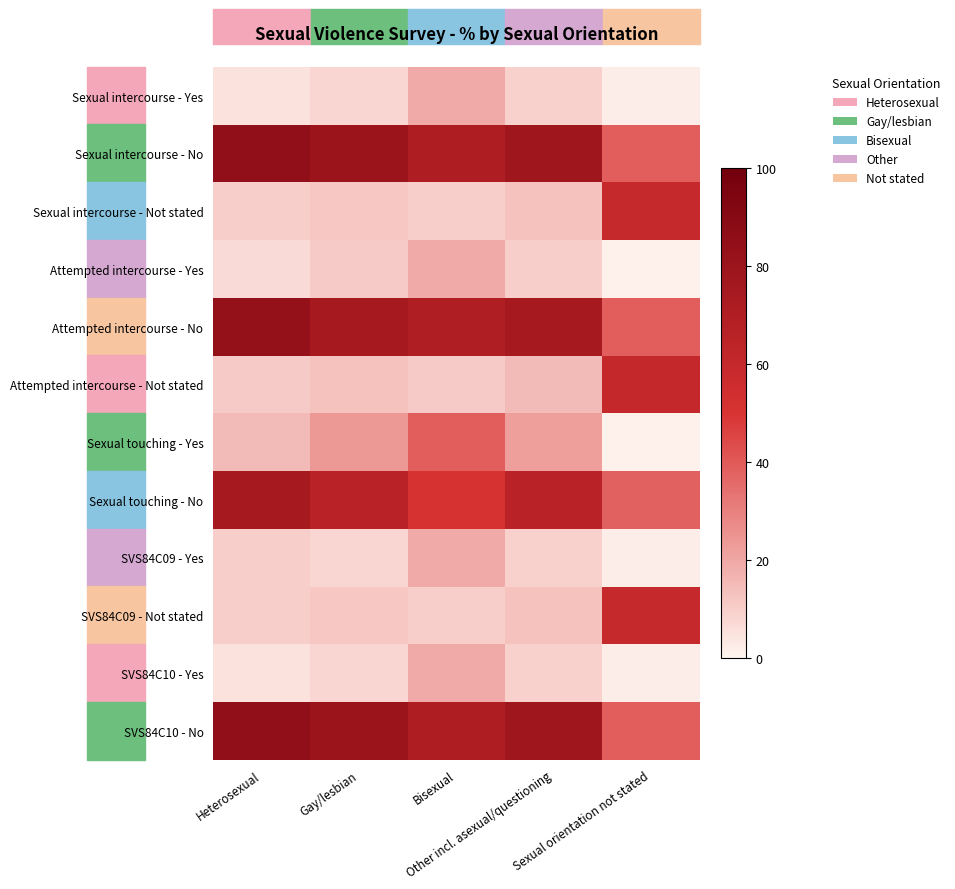

Reading right to left, transcribe all the data shown in this chart.

Sexual intercourse - Yes: Sexual orientation not stated=2	Other incl. asexual/questioning=9	Bisexual=19	Gay/lesbian=8	Heterosexual=5
Sexual intercourse - No: Sexual orientation not stated=39	Other incl. asexual/questioning=78	Bisexual=71	Gay/lesbian=80	Heterosexual=85
Sexual intercourse - Not stated: Sexual orientation not stated=59	Other incl. asexual/questioning=13	Bisexual=10	Gay/lesbian=12	Heterosexual=10
Attempted intercourse - Yes: Sexual orientation not stated=1	Other incl. asexual/questioning=10	Bisexual=19	Gay/lesbian=11	Heterosexual=7
Attempted intercourse - No: Sexual orientation not stated=39	Other incl. asexual/questioning=75	Bisexual=70	Gay/lesbian=75	Heterosexual=83
Attempted intercourse - Not stated: Sexual orientation not stated=60	Other incl. asexual/questioning=15	Bisexual=11	Gay/lesbian=13	Heterosexual=11
Sexual touching - Yes: Sexual orientation not stated=1	Other incl. asexual/questioning=22	Bisexual=39	Gay/lesbian=24	Heterosexual=15
Sexual touching - No: Sexual orientation not stated=38	Other incl. asexual/questioning=65	Bisexual=51	Gay/lesbian=65	Heterosexual=75
SVS84C09 - Yes: Sexual orientation not stated=2	Other incl. asexual/questioning=9	Bisexual=19	Gay/lesbian=8	Heterosexual=10
SVS84C09 - Not stated: Sexual orientation not stated=59	Other incl. asexual/questioning=13	Bisexual=10	Gay/lesbian=12	Heterosexual=10
SVS84C10 - Yes: Sexual orientation not stated=2	Other incl. asexual/questioning=9	Bisexual=19	Gay/lesbian=8	Heterosexual=5
SVS84C10 - No: Sexual orientation not stated=39	Other incl. asexual/questioning=78	Bisexual=71	Gay/lesbian=80	Heterosexual=85